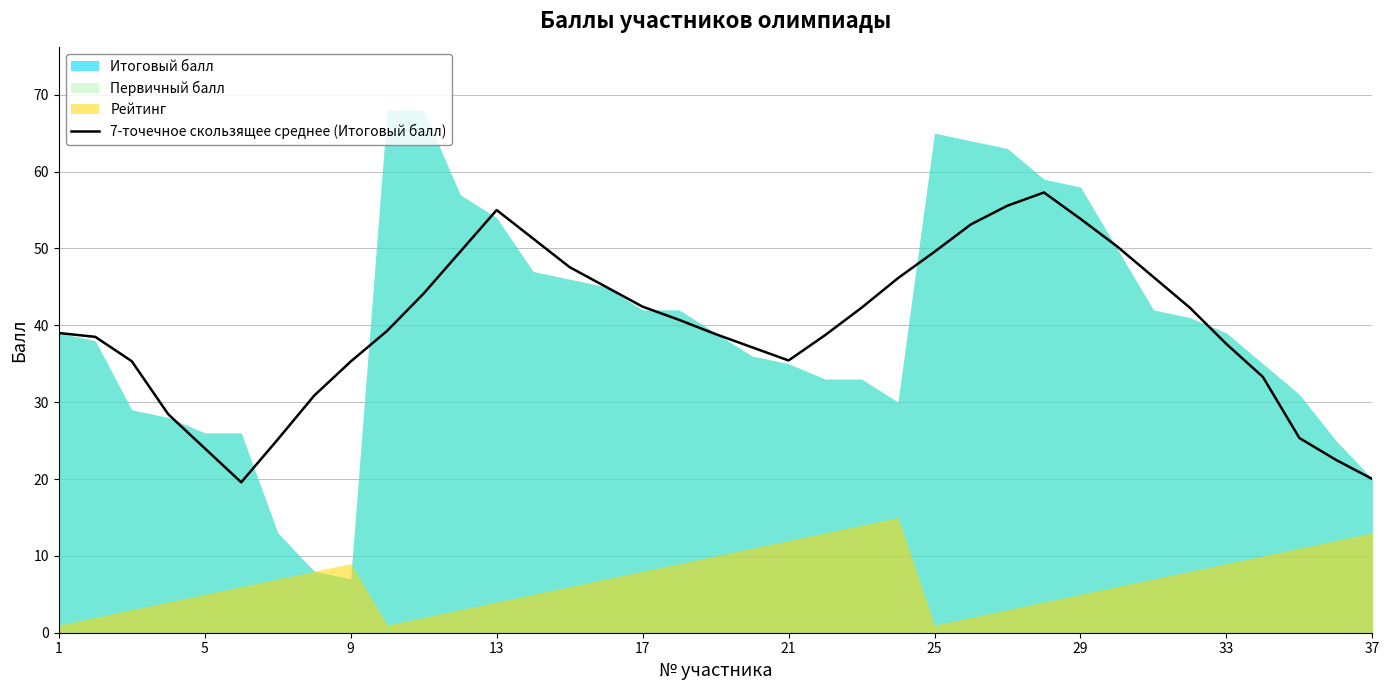

What is the highest value of the 7-точечное скользящее среднее (Итоговый балл) series?

57.3